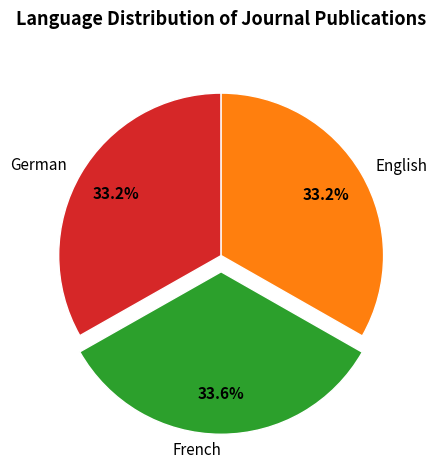

Is there any slice that represents more than half of the pie?

No